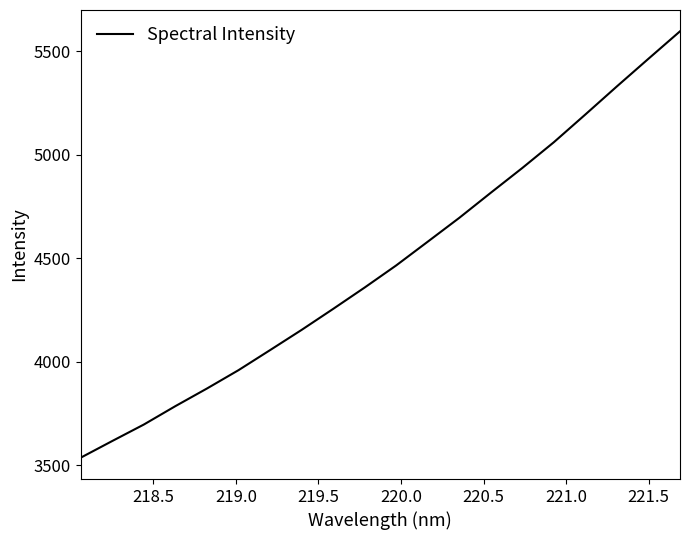

What is the greatest value displayed?

5596.6